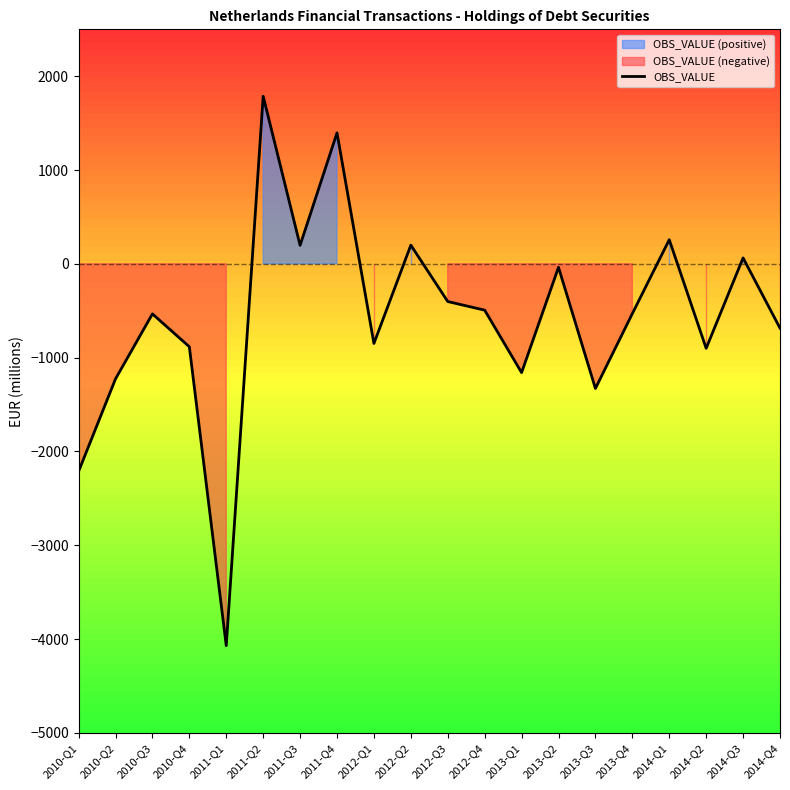

How many lines are shown in the chart?

1